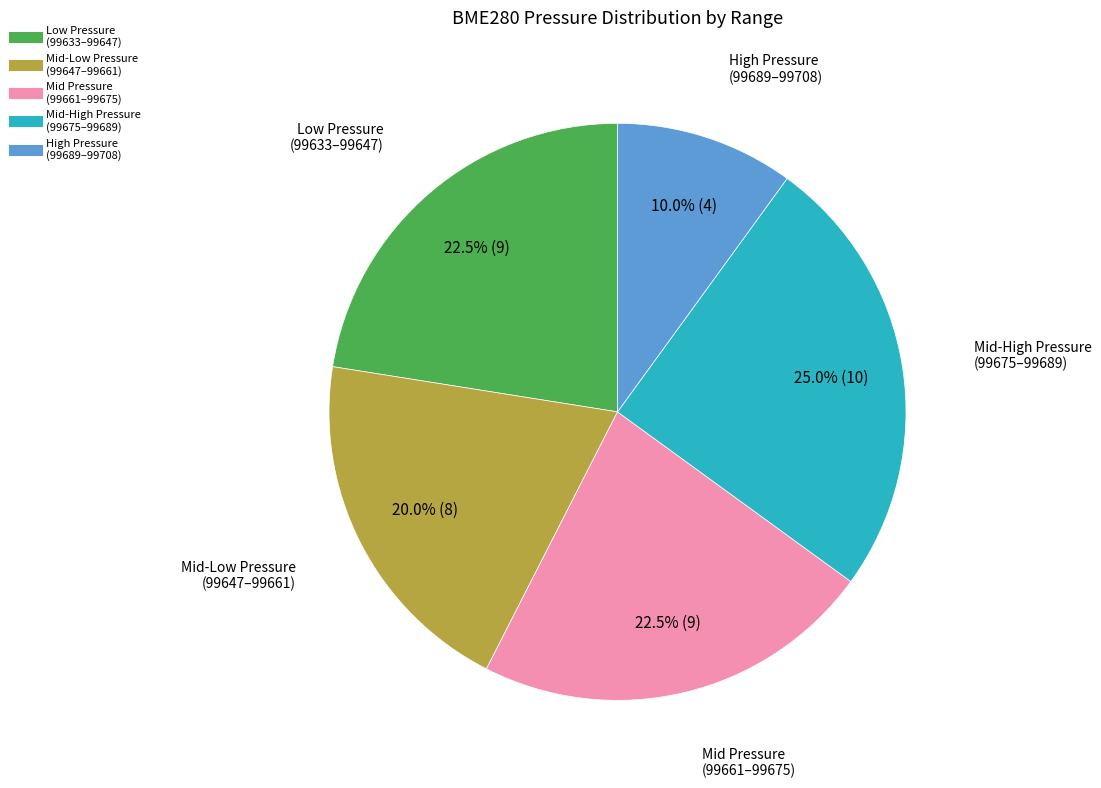

Is there a majority slice in this chart?

No